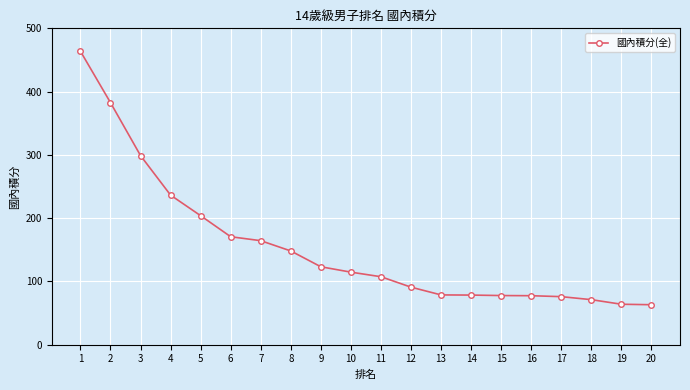

What is the ratio of the value at 5 to the value at 10?

1.8